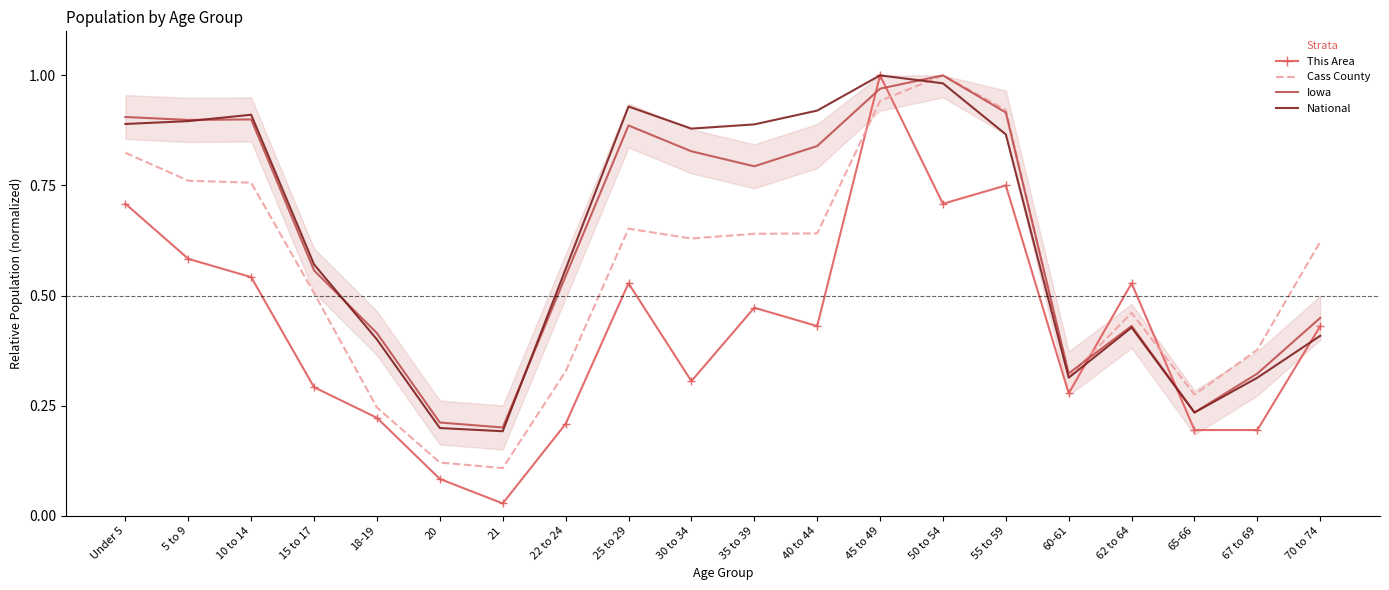

Between which two adjacent categories do Cass County and This Area first intersect?

40 to 44 and 45 to 49